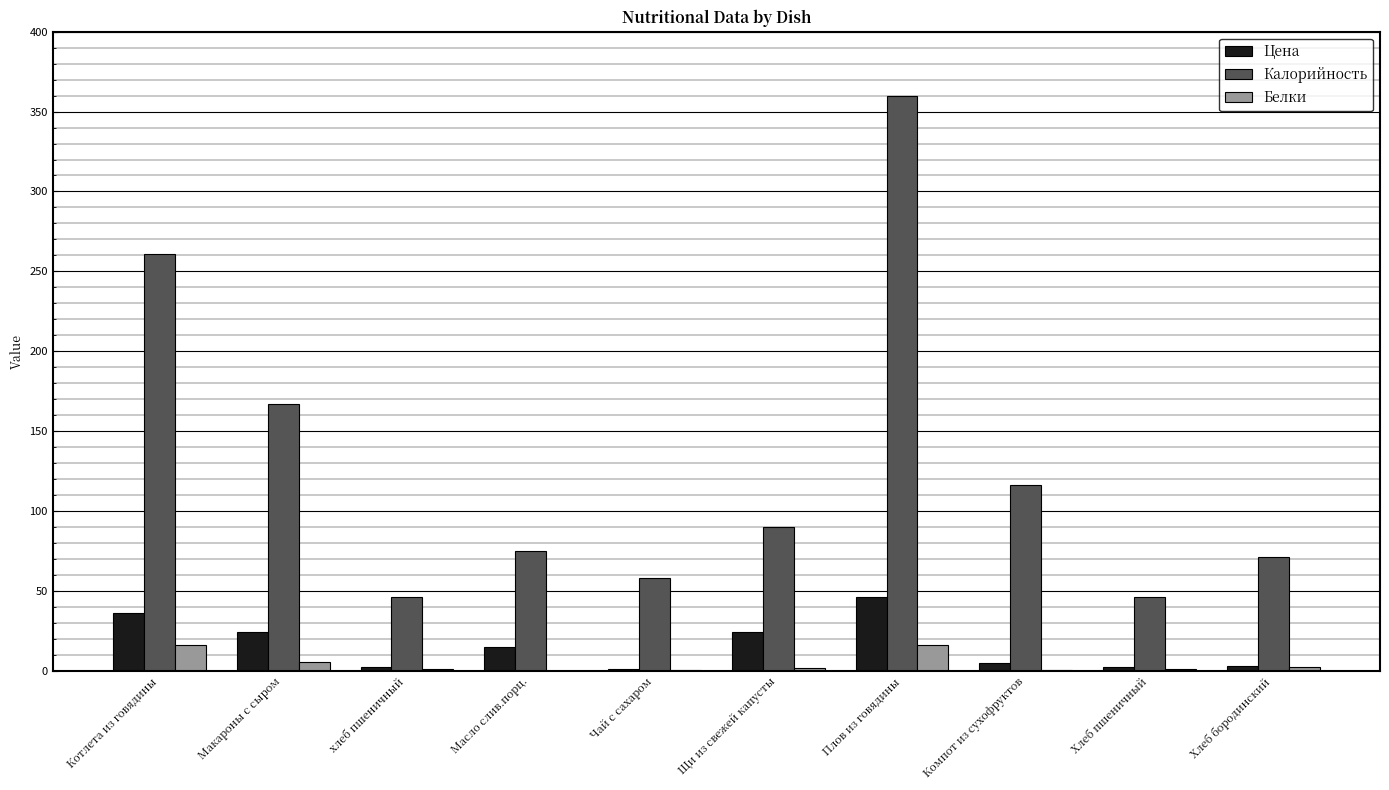

Which series has the largest total across all categories?

Калорийность